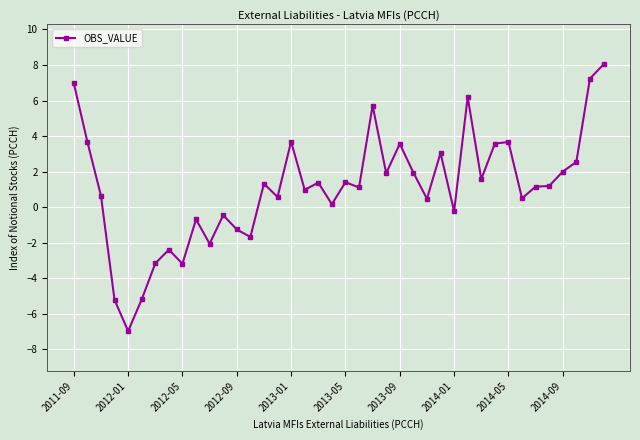

True or false: the data has more than 1 interior local peaks.

True